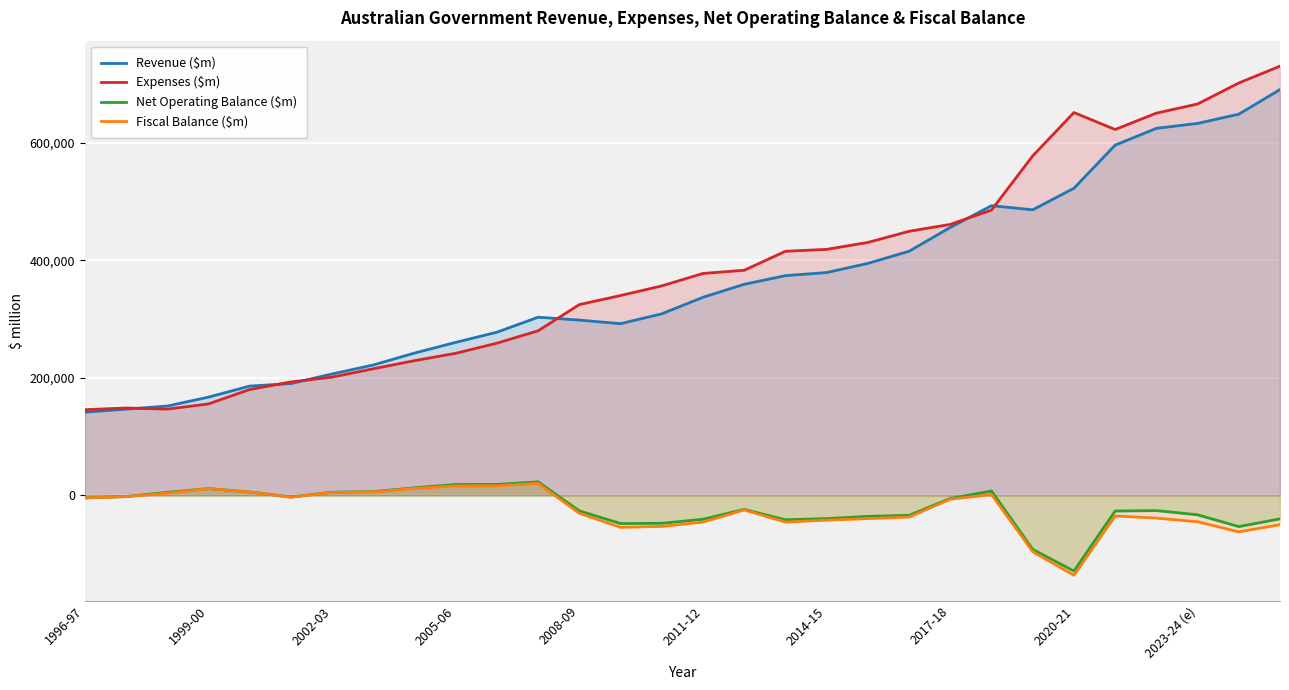

What is the minimum value for Net Operating Balance ($m)?

-128904